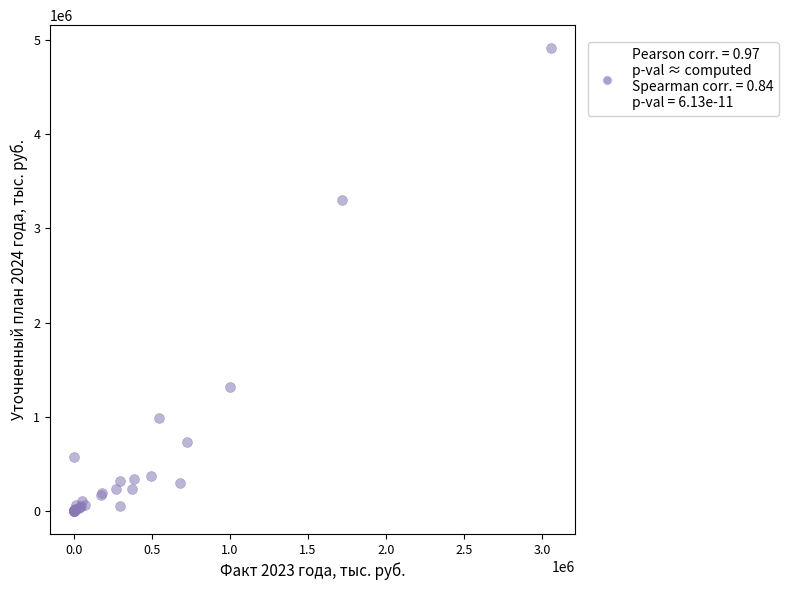

What Y value in the scatter plot is closest to 2455850?

3296079.7